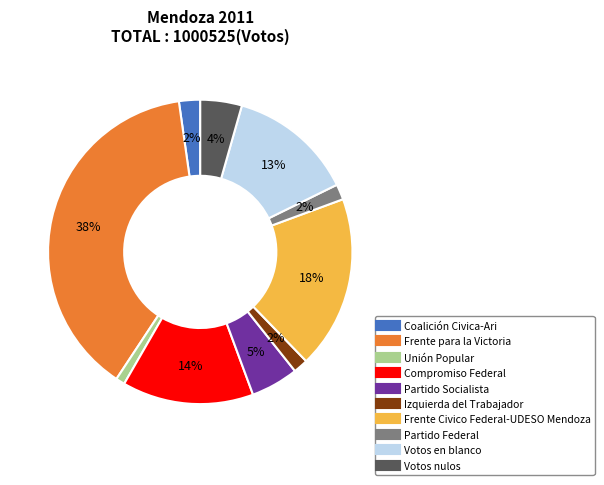

What percentage is the Izquierda del Trabajador slice, to the nearest percent?

2%